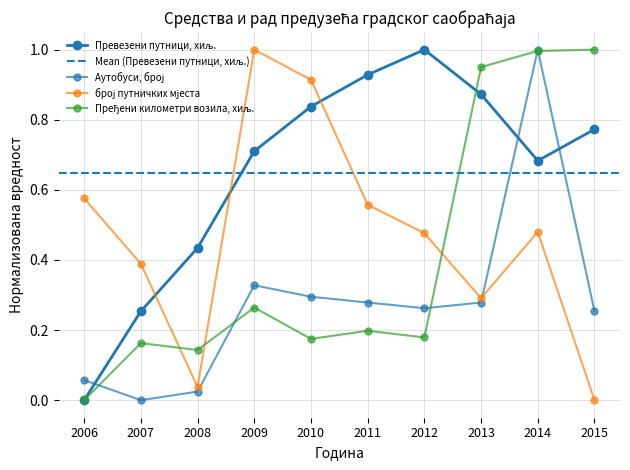

After their last crossing, which series has the higher values: Пређени километри возила, хиљ. or Превезени путници, хиљ.?

Пређени километри возила, хиљ.